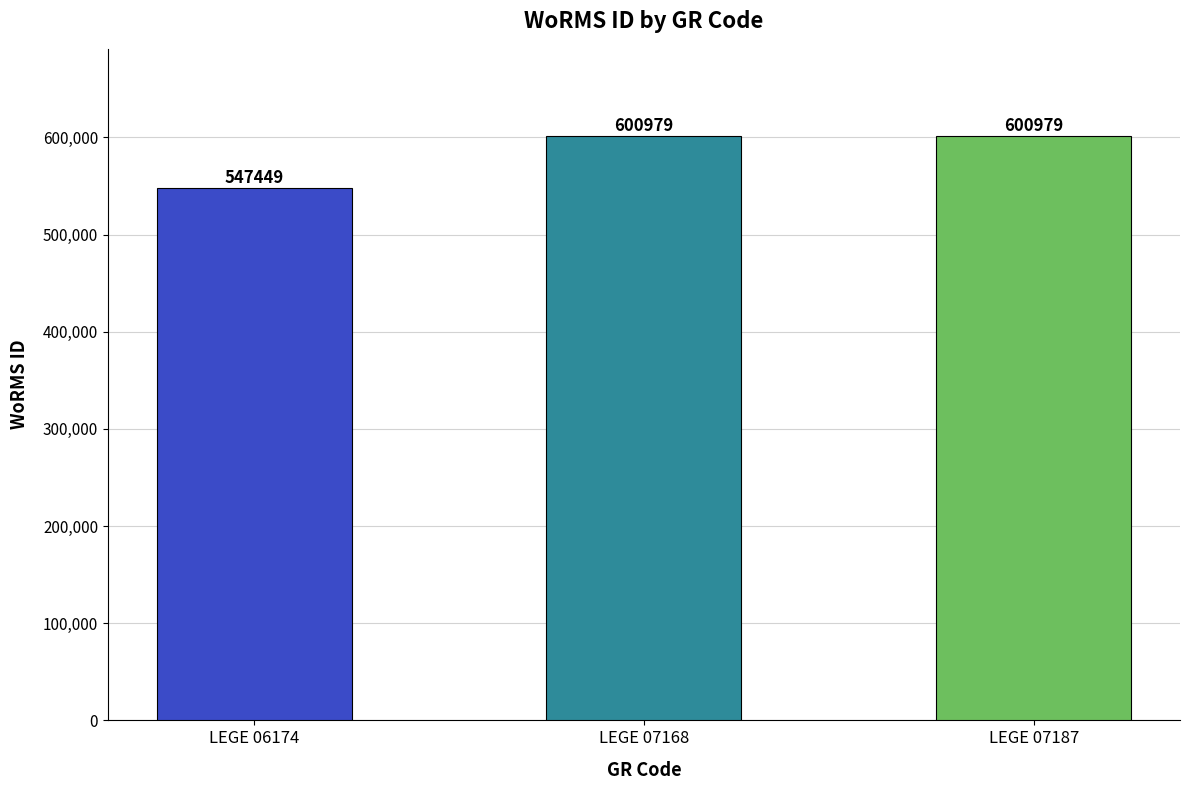

How many categories are shown in the chart?

3